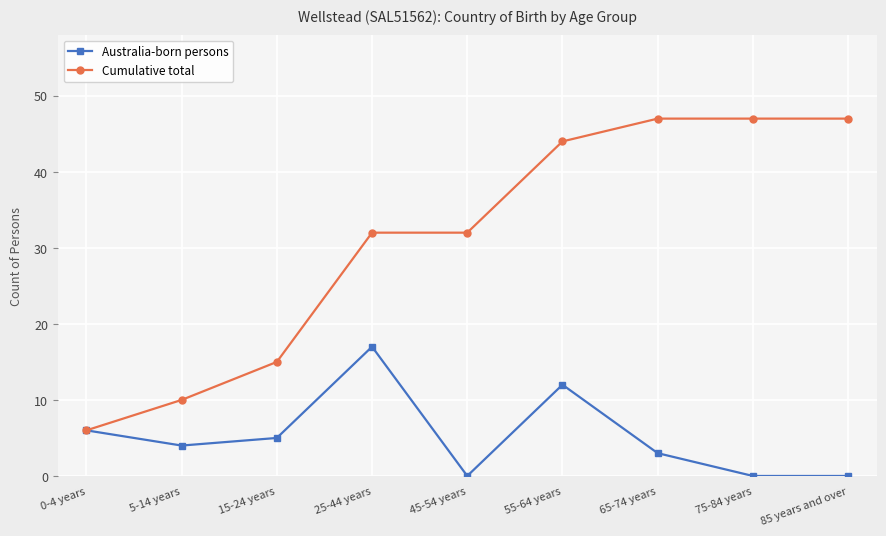

Reading left to right, transcribe all the data shown in this chart.

Australia-born persons: 6	4	5	17	0	12	3	0	0
Cumulative total: 6	10	15	32	32	44	47	47	47